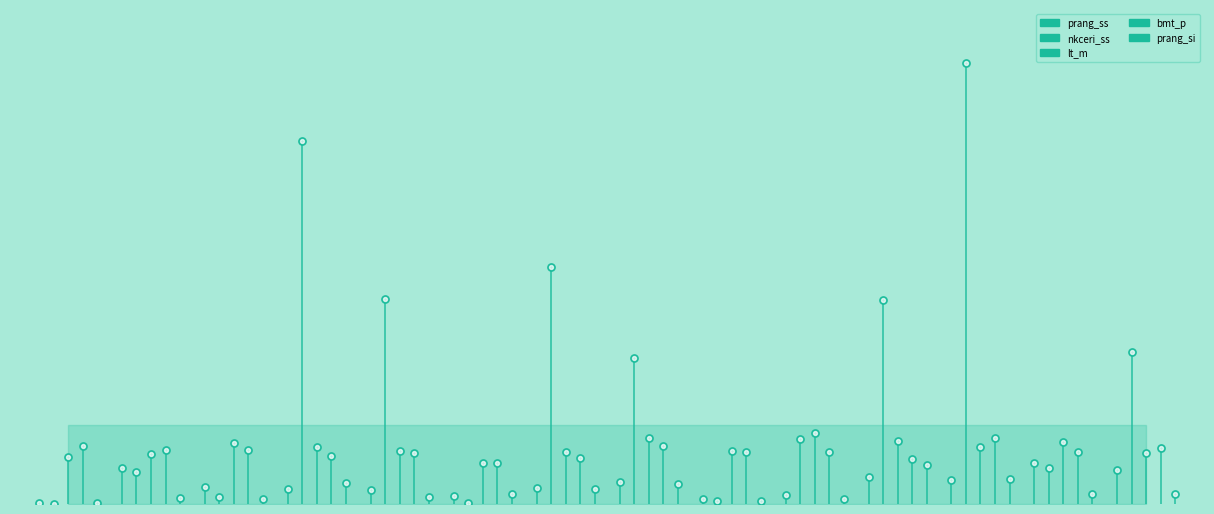

Is the value of prang_ss at 11 greater than the value of prang_si at 11?

No